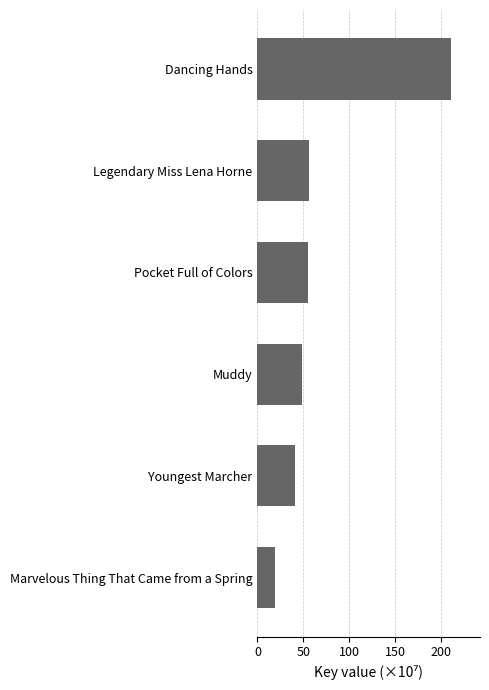

Reading top to bottom, extract all data points from this chart.

Dancing Hands=210.9	Legendary Miss Lena Horne=56.4	Pocket Full of Colors=54.9	Muddy=48.6	Youngest Marcher=41.4	Marvelous Thing That Came from a Spring=19.3